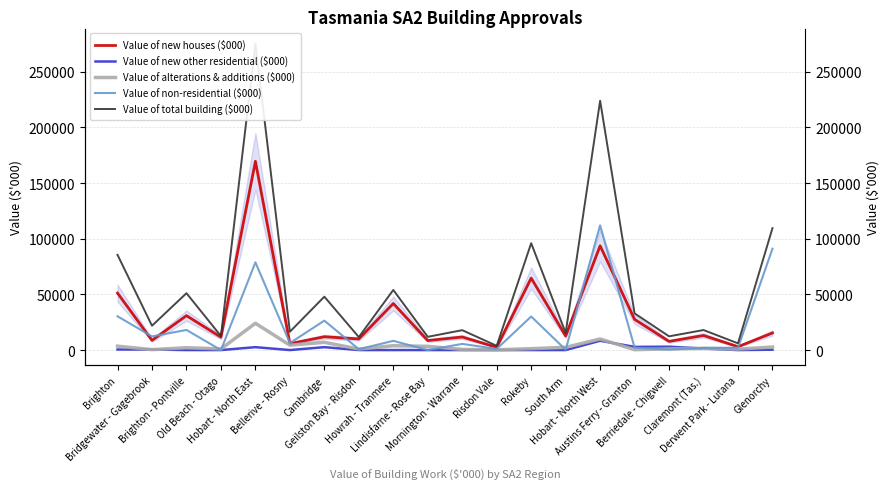

What are all the series names shown in the legend?

Value of new houses ($000), Value of new other residential ($000), Value of alterations & additions ($000), Value of non-residential ($000), Value of total building ($000)